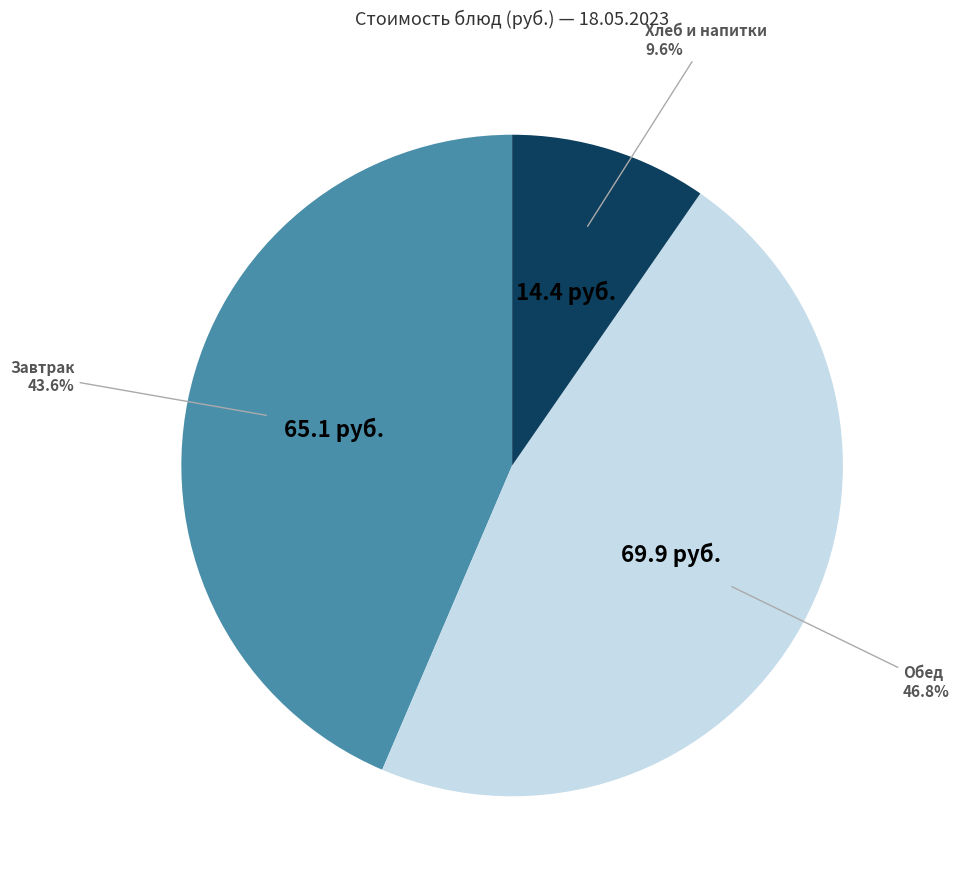

What is the ratio of the value at Завтрак to the value at Хлеб и напитки?

4.5